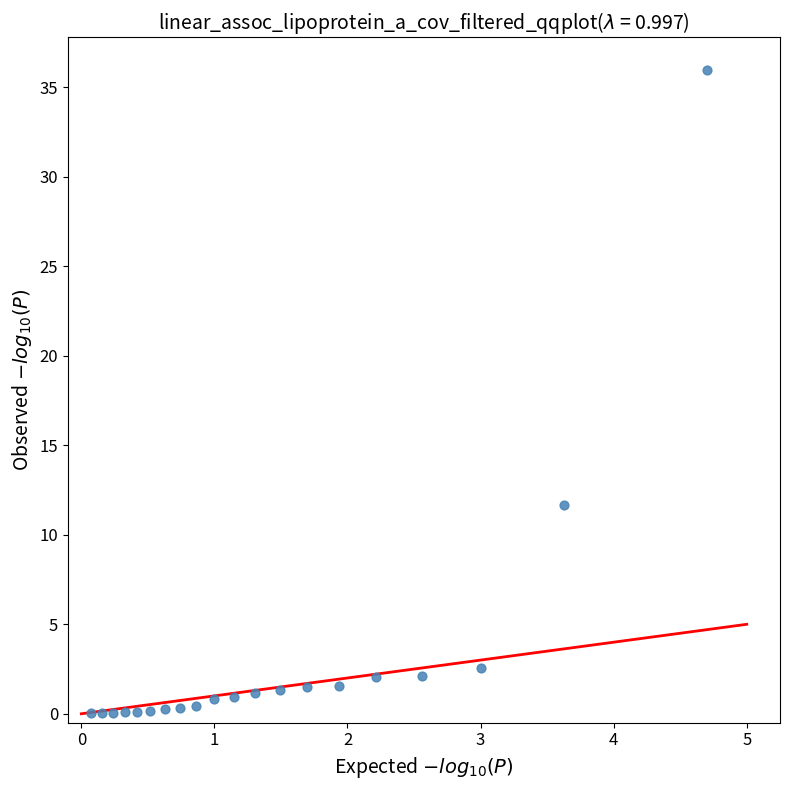

What Y value in the scatter plot is closest to 18?

11.7